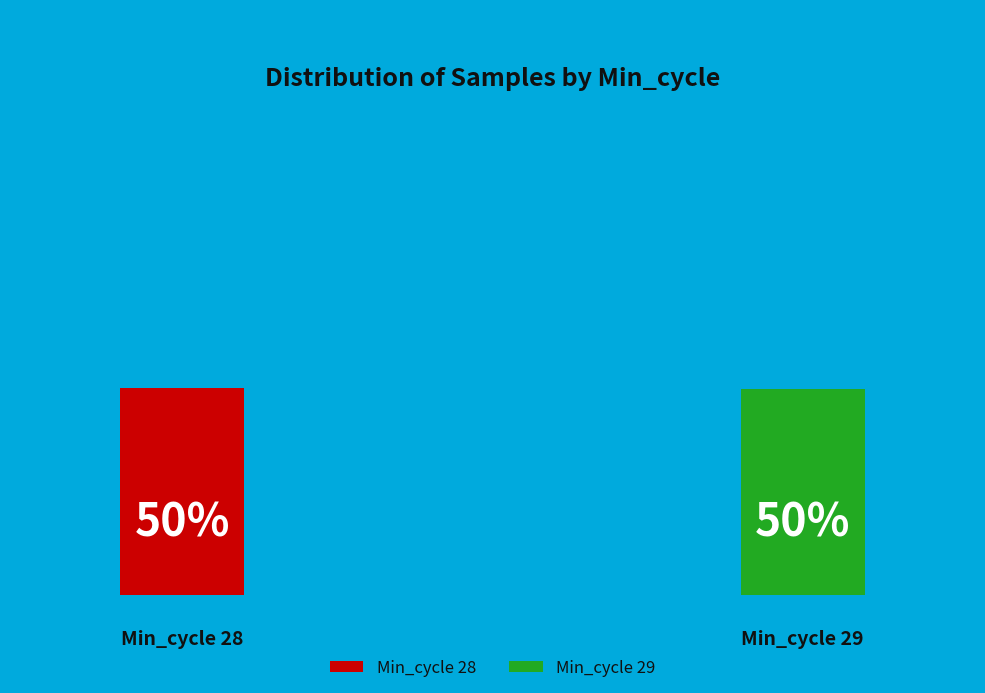

Do Min_cycle=29 and Min_cycle=28 together represent more than half of the pie?

Yes